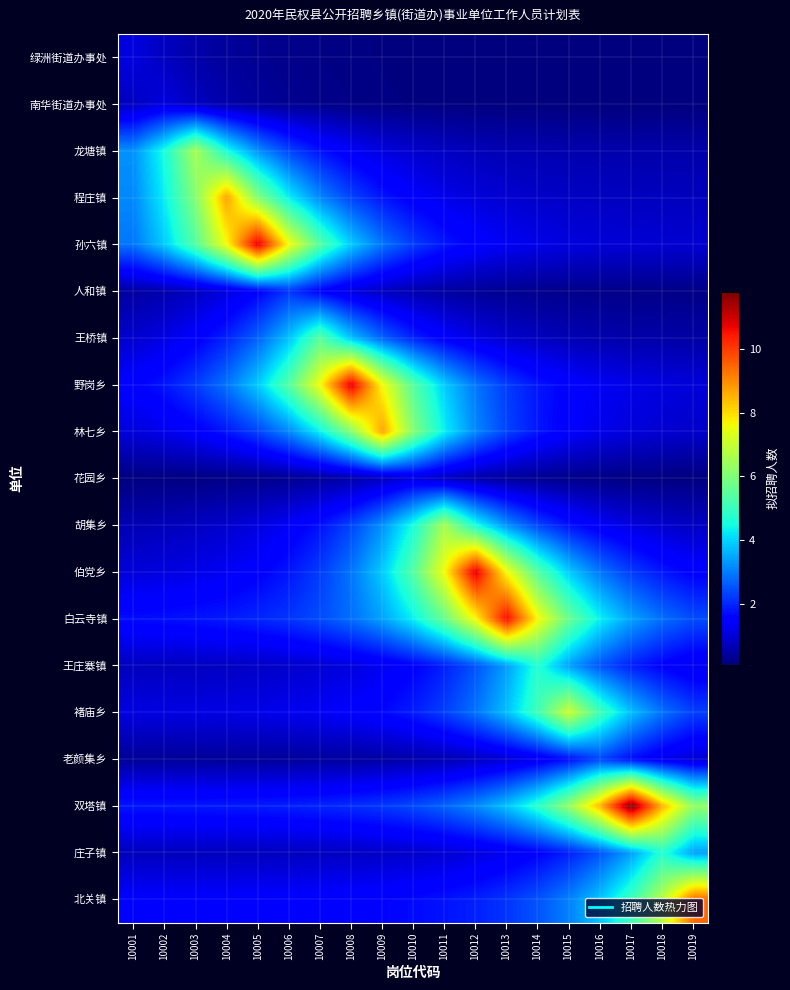

List the series in order of their peak value, lowest first.

绿洲街道办事处, 南华街道办事处, 花园乡, 人和镇, 老颜集乡, 王庄寨镇, 庄子镇, 王桥镇, 龙塘镇, 胡集乡, 褚庙乡, 程庄镇, 林七乡, 北关镇, 白云寺镇, 孙六镇, 野岗乡, 伯党乡, 双塔镇